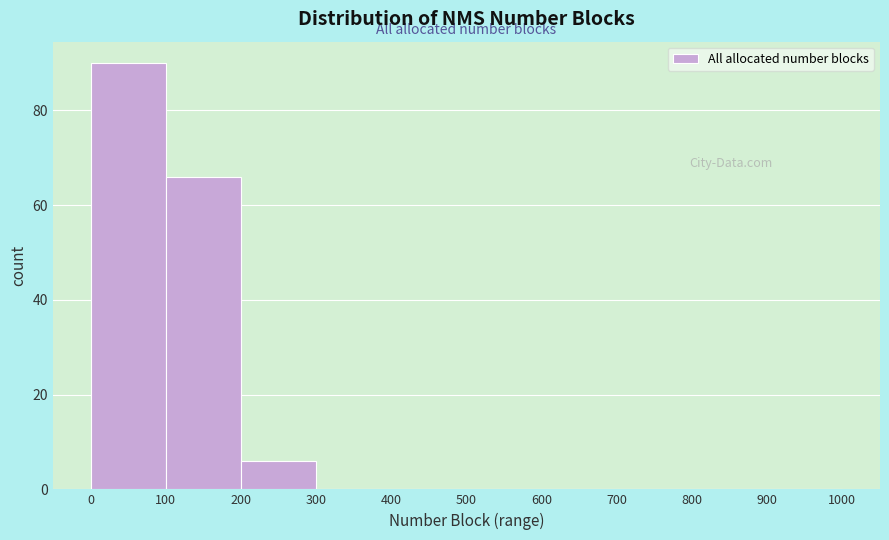

Reading left to right, transcribe this chart: for each bar, give the range it covers on the x-axis and its height. The values are not printed on the chart, so give them approximately, as read against the axis.

0 to 100: 90
100 to 200: 66
200 to 300: 6
300 to 400: 0
400 to 500: 0
500 to 600: 0
600 to 700: 0
700 to 800: 0
800 to 900: 0
900 to 1000: 0